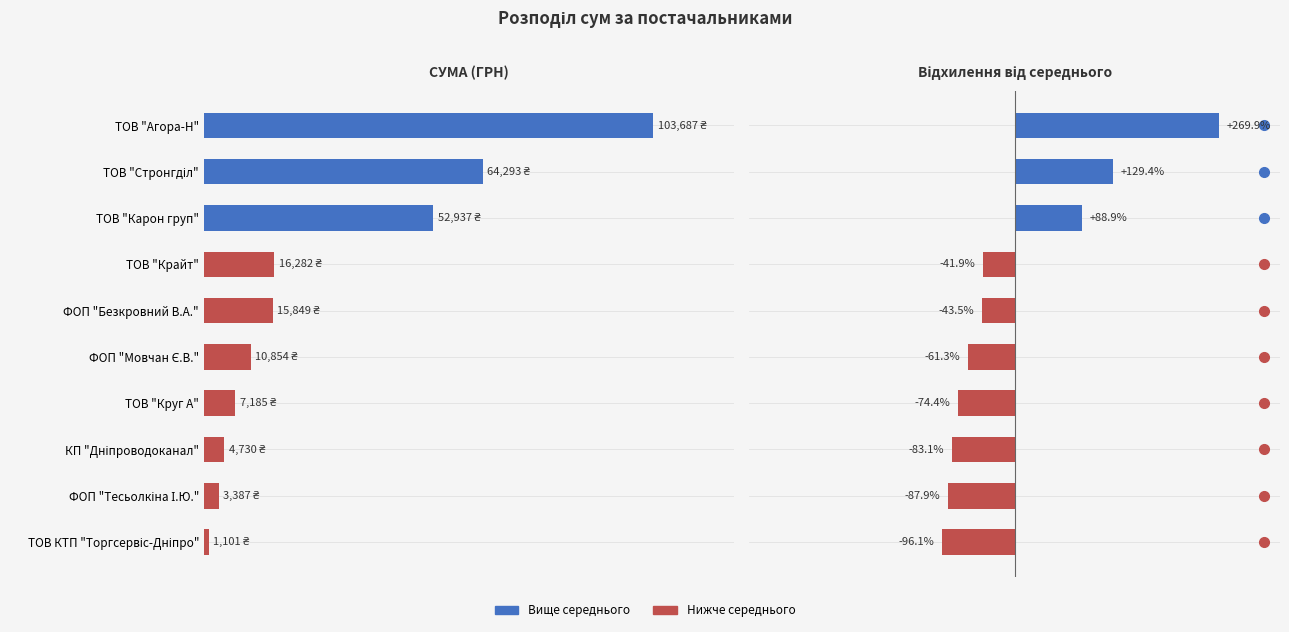

Which has a higher value, ФОП "Тесьолкіна І.Ю." or ТОВ "Стронгділ"?

ТОВ "Стронгділ"